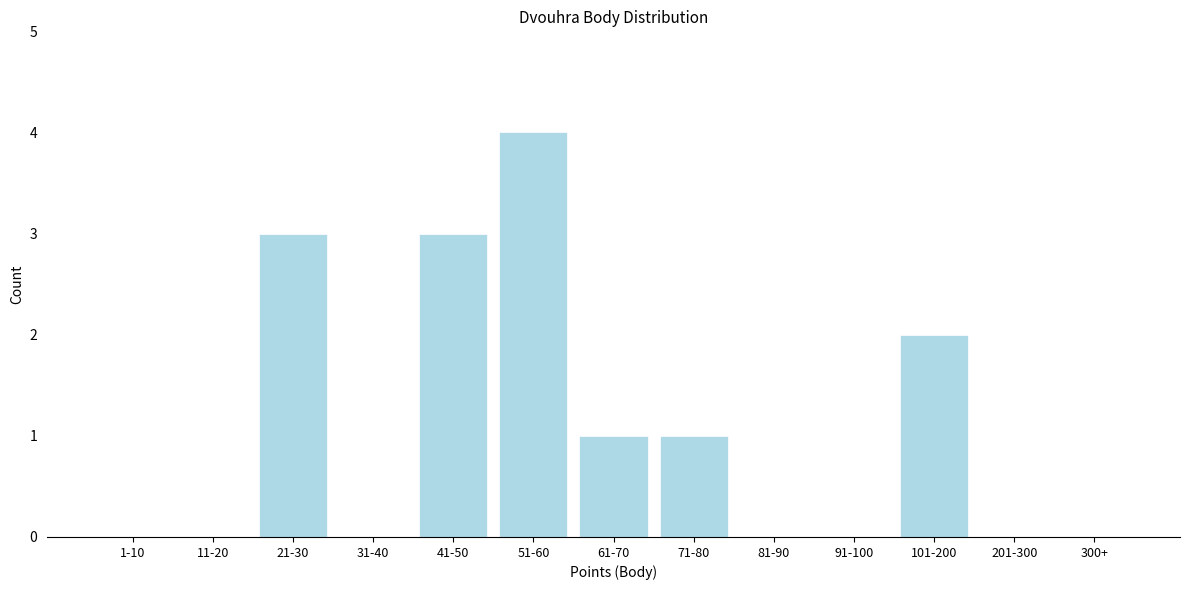

Reading right to left, what are all the values shown in this chart?

300+=0	201-300=0	101-200=2	91-100=0	81-90=0	71-80=1	61-70=1	51-60=4	41-50=3	31-40=0	21-30=3	11-20=0	1-10=0